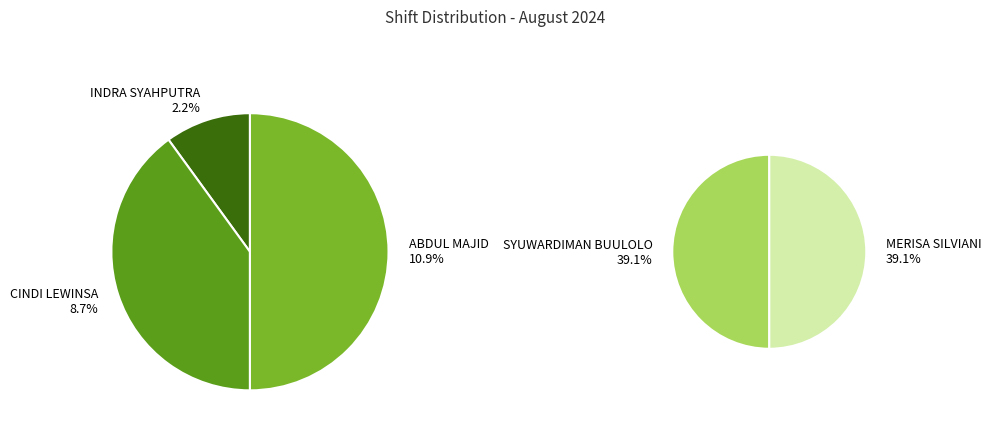

Rank the categories by value from lowest to highest.

INDRA SYAHPUTRA, CINDI LEWINSA, ABDUL MAJID, SYUWARDIMAN BUULOLO, MERISA SILVIANI